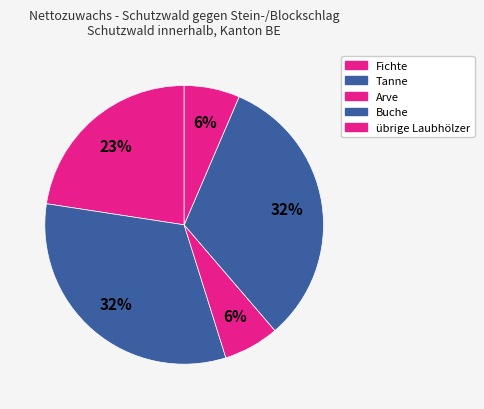

Count the number of slices in the pie.

5